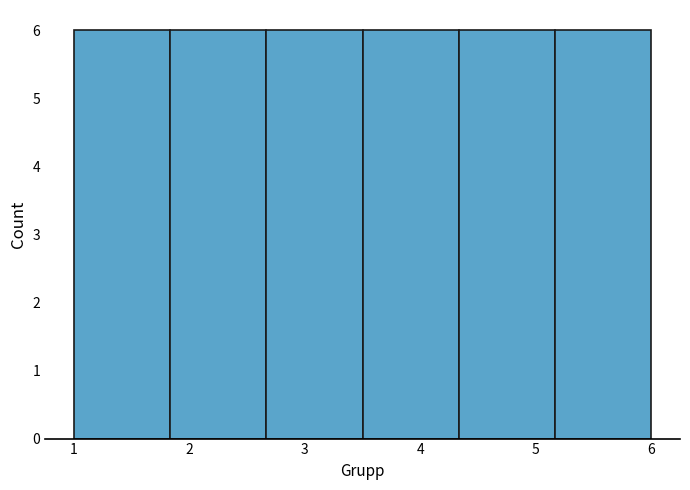

How tall is the bar that spans 2.7 to 3.5 on the x-axis? Neither the bar edges nor the heights are printed on the chart, so give them approximately, as read against the axes.

6